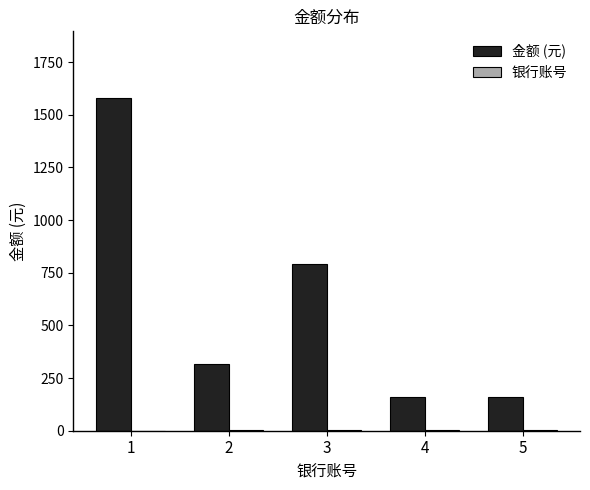

How many series are shown in this chart?

2